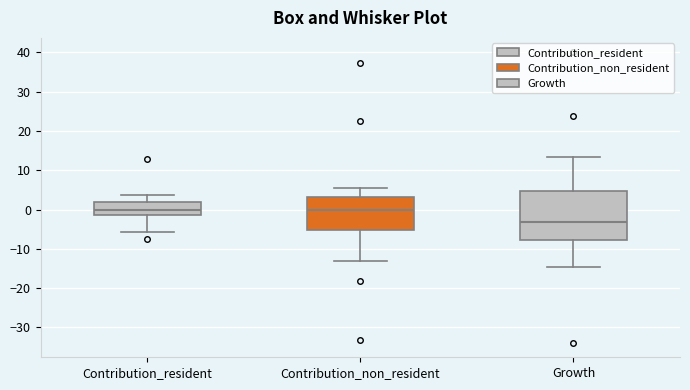

Which box is the tallest, from its lower edge to its upper edge?

Growth